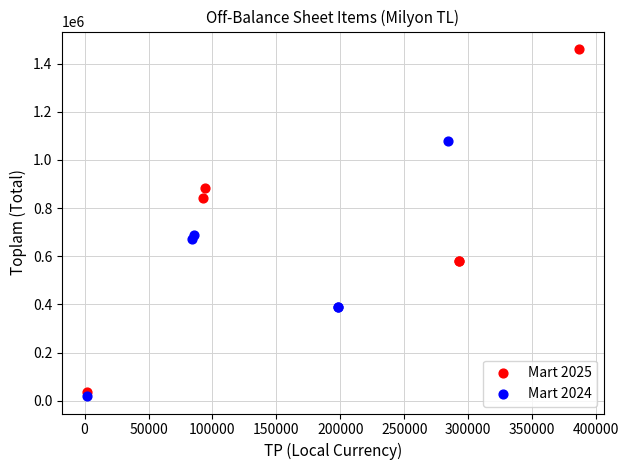

Which series has the largest Y range (max minus min)?

Mart 2025